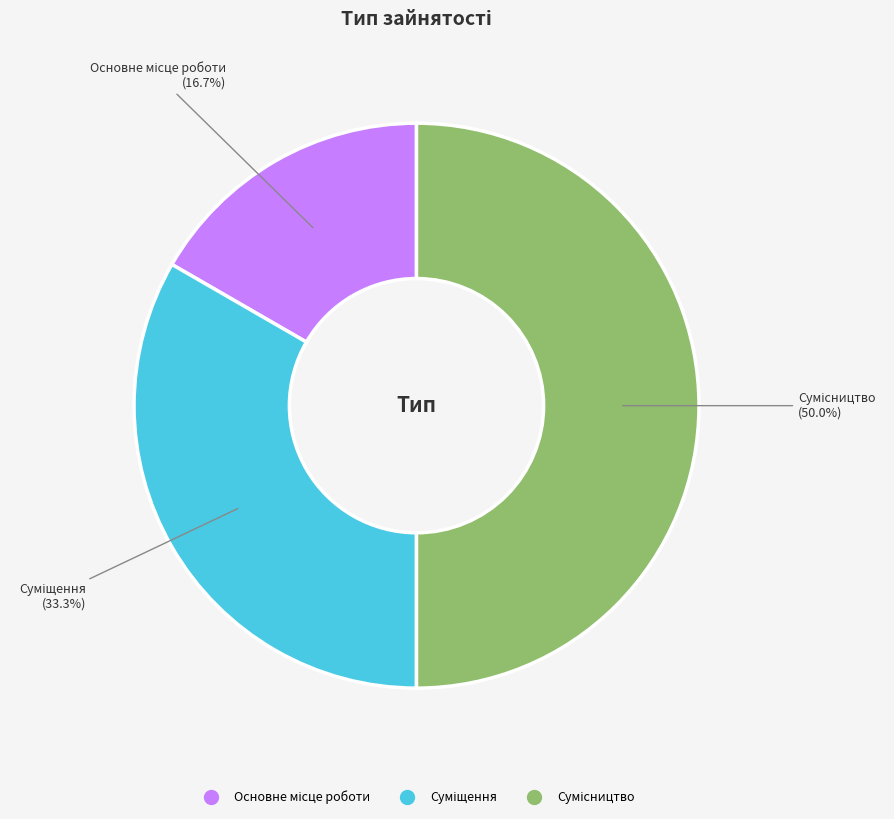

How many slices are in this pie chart?

3